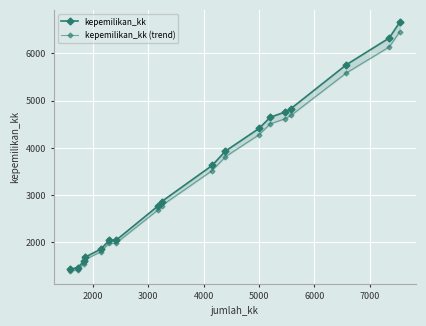

How many data points in kepemilikan_kk are less than 3628?

9